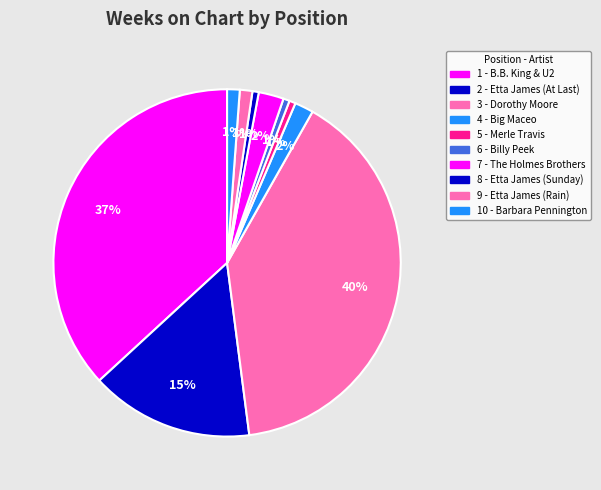

Count the number of slices in the pie.

10